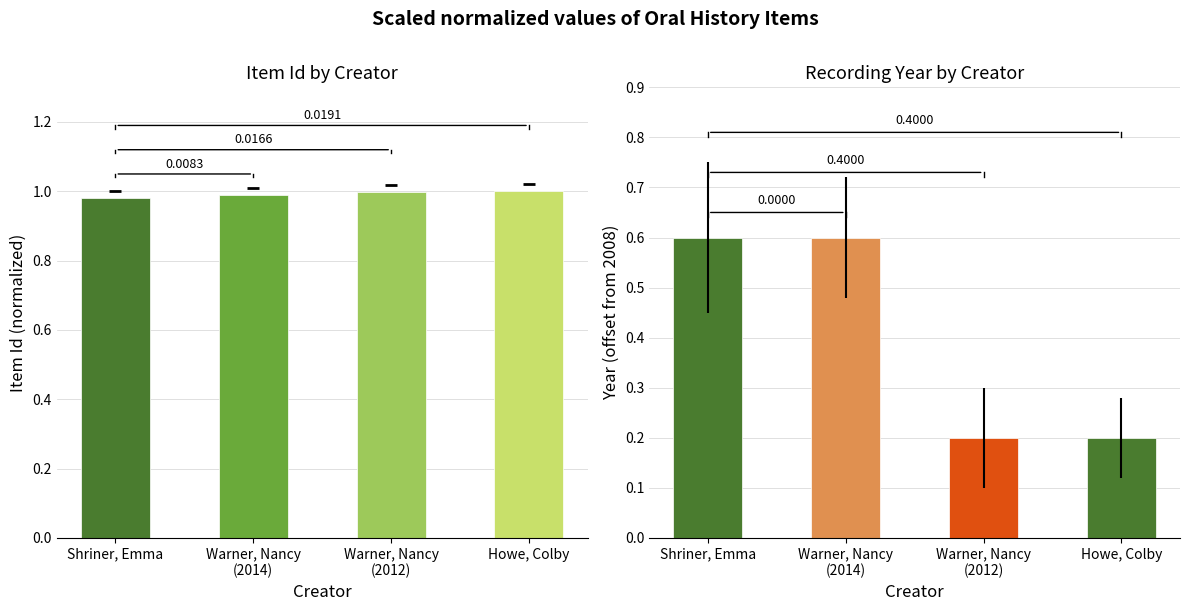

What is the value of the 1st bar from the left?

1.0